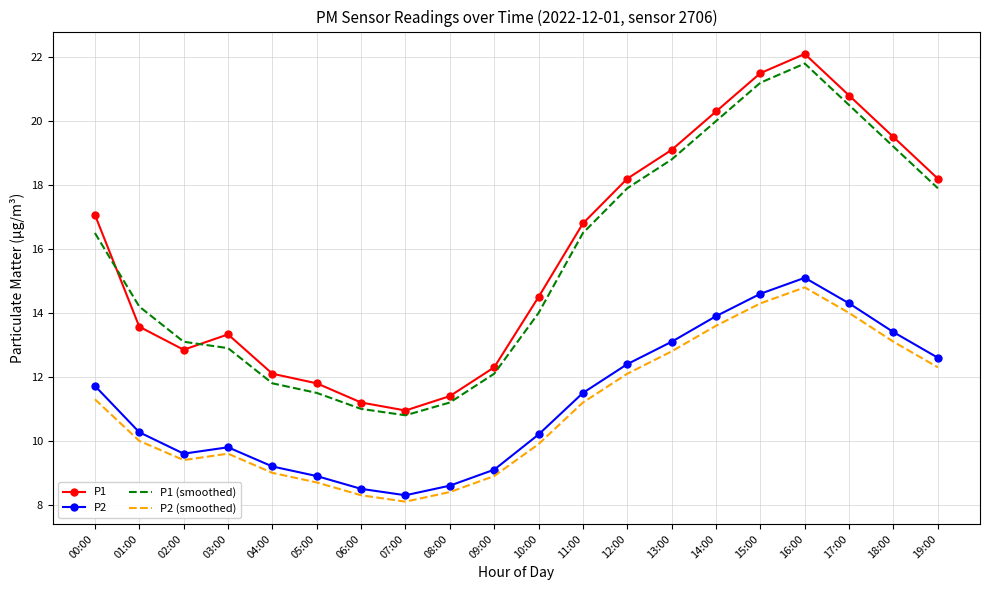

True or false: P1 (smoothed) has a value of 21.2 at 15:00.

True